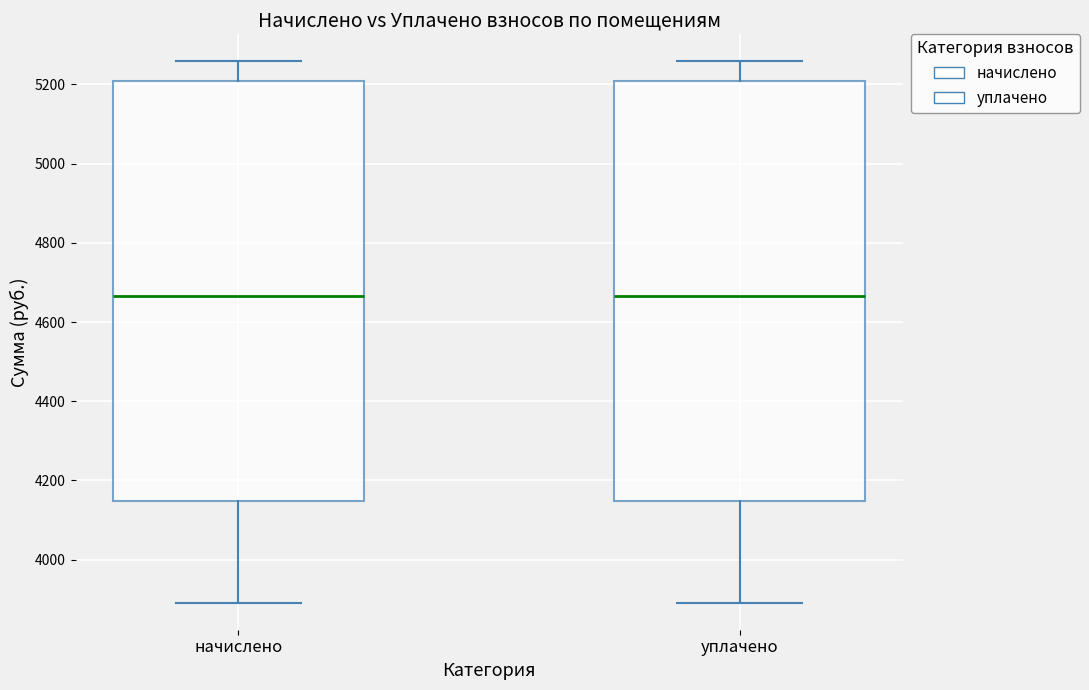

Reading left to right, transcribe this box plot: for each box, give where its median line is, the range the box spans, and where its two whiskers end, as read against the y-axis. The values are not printed on the chart, so give them approximately, as read against the axis.

начислено: median 4660, box 4140 to 5200, whiskers 3900 to 5260
уплачено: median 4660, box 4140 to 5200, whiskers 3900 to 5260